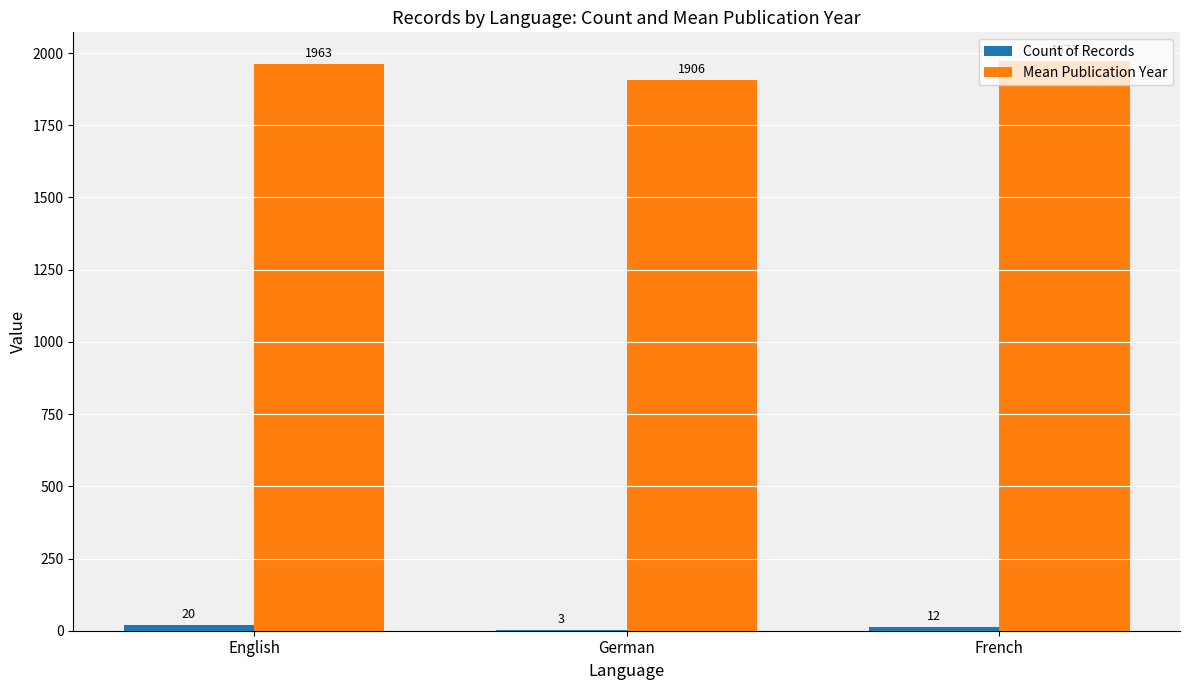

Which series has the largest total across all categories?

Mean Publication Year